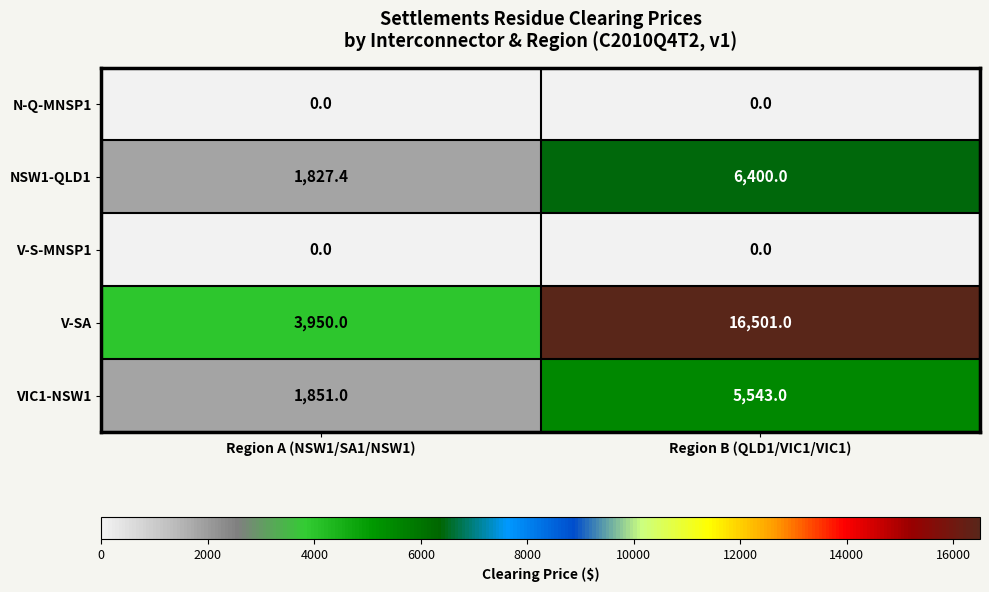

Reading right to left, extract all data points from this chart.

N-Q-MNSP1: Region B (QLD1/VIC1/VIC1)=0.0	Region A (NSW1/SA1/NSW1)=0.0
NSW1-QLD1: Region B (QLD1/VIC1/VIC1)=6400.0	Region A (NSW1/SA1/NSW1)=1827.4
V-S-MNSP1: Region B (QLD1/VIC1/VIC1)=0.0	Region A (NSW1/SA1/NSW1)=0.0
V-SA: Region B (QLD1/VIC1/VIC1)=16501.0	Region A (NSW1/SA1/NSW1)=3950.0
VIC1-NSW1: Region B (QLD1/VIC1/VIC1)=5543.0	Region A (NSW1/SA1/NSW1)=1851.0